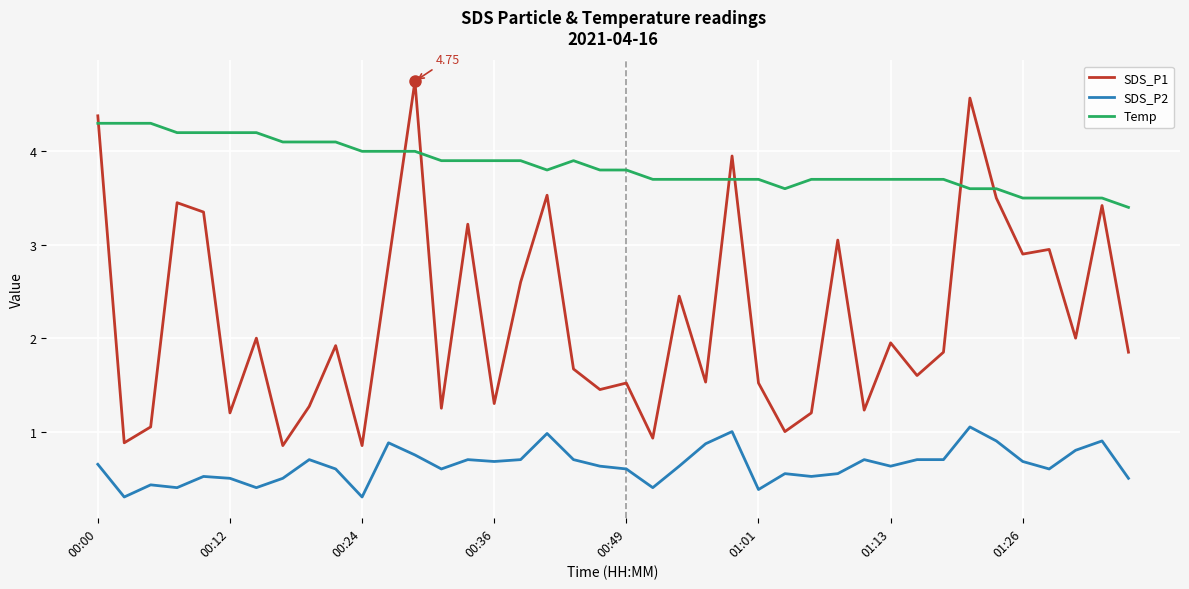

Which series has the largest total across all categories?

Temp